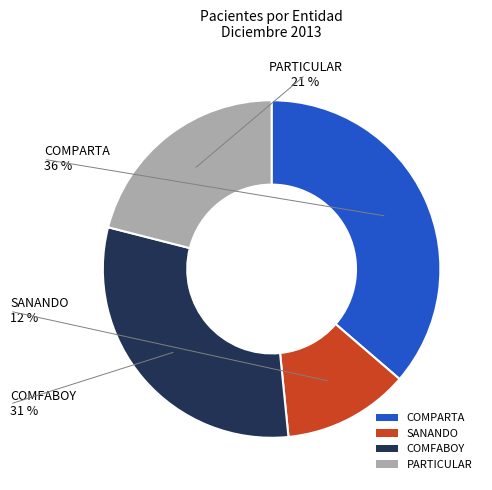

Combined, what portion of the pie is COMFABOY and COMPARTA?

66.9%